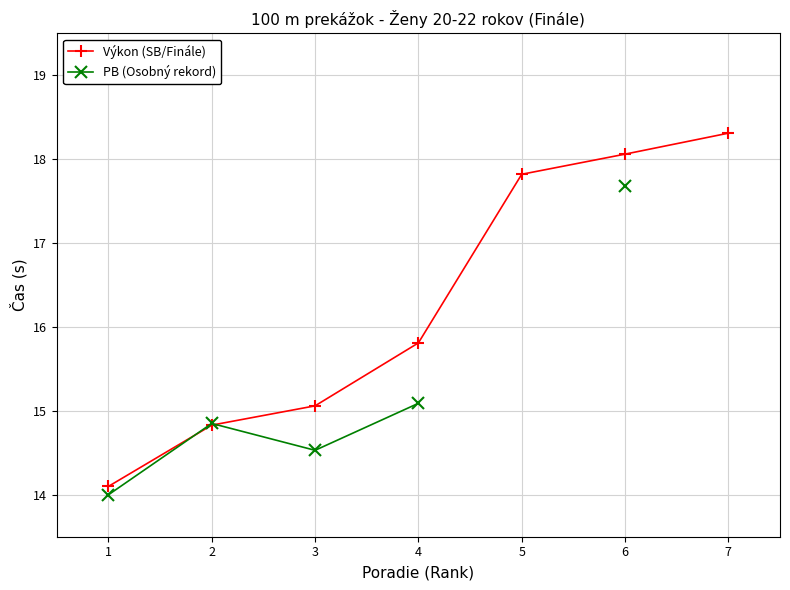

Is it true that Výkon (SB/Finále) equals 14.8 at 2?

True